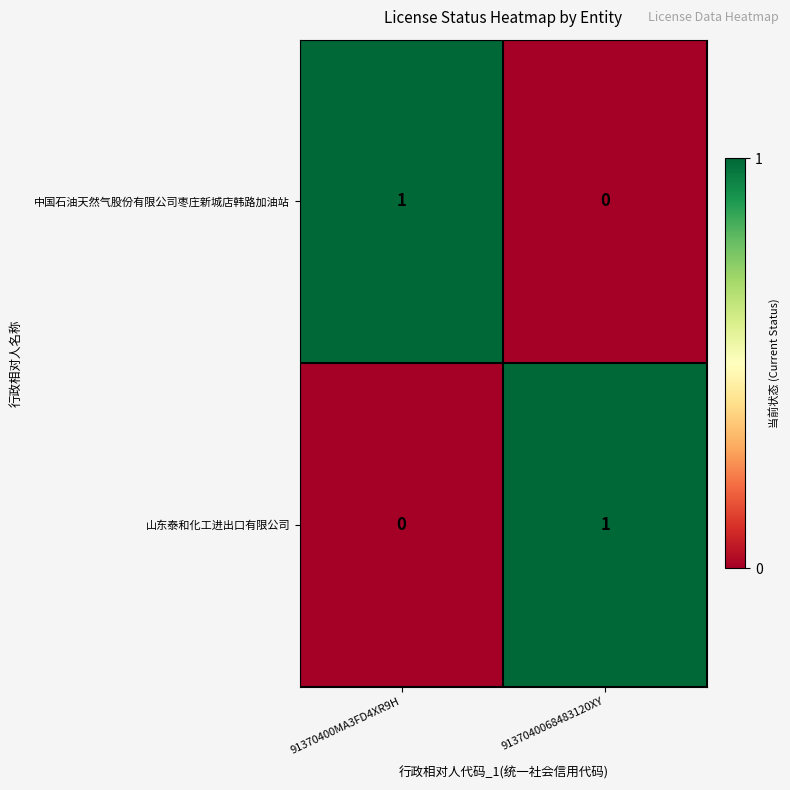

Rank the categories by 中国石油天然气股份有限公司枣庄新城店韩路加油站 value from lowest to highest.

9137040068483120XY, 91370400MA3FD4XR9H